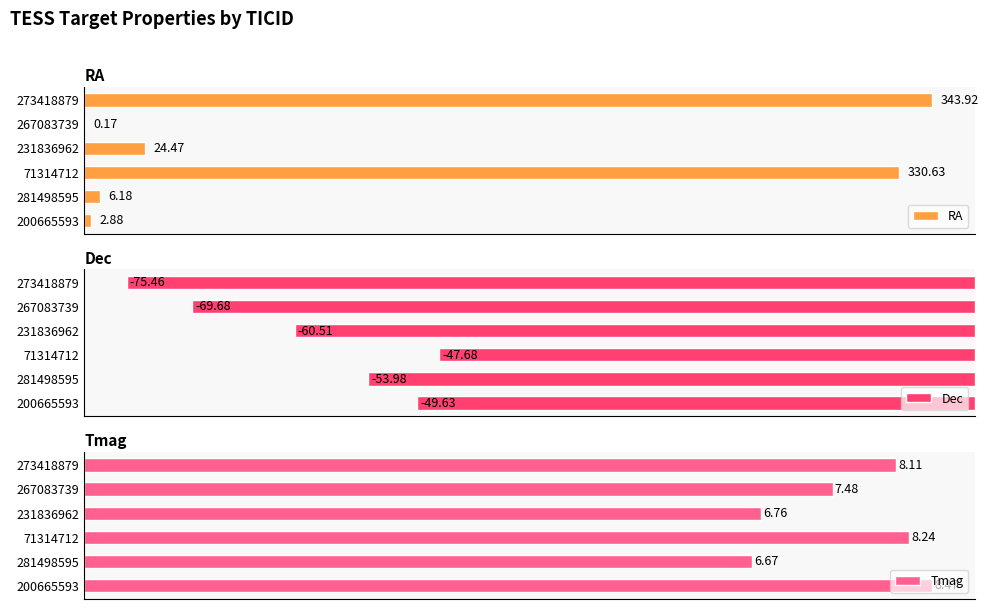

Rank the categories by Dec value from highest to lowest.

71314712, 200665593, 281498595, 231836962, 267083739, 273418879